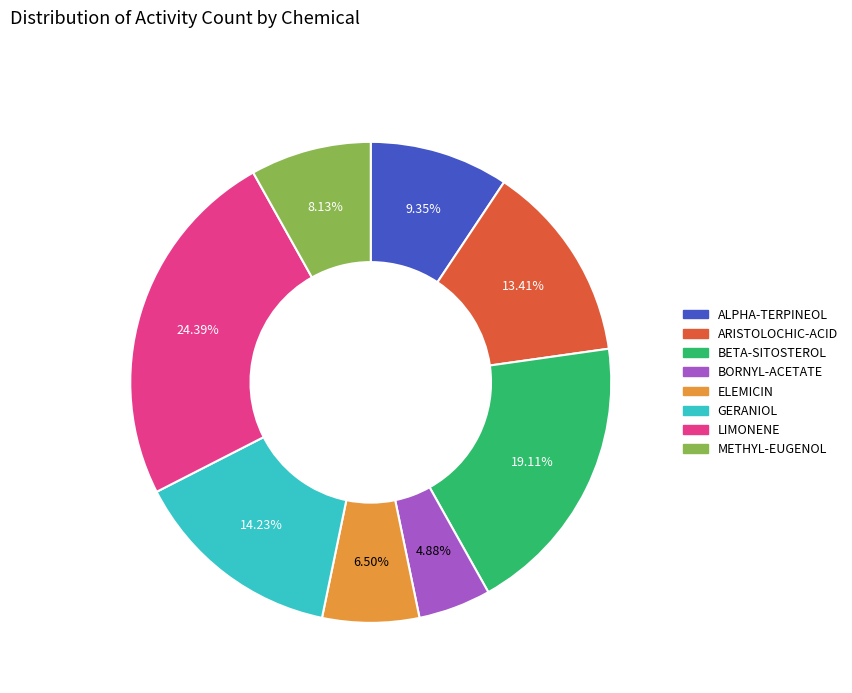

Is the sum of GERANIOL and ARISTOLOCHIC-ACID greater than half?

No